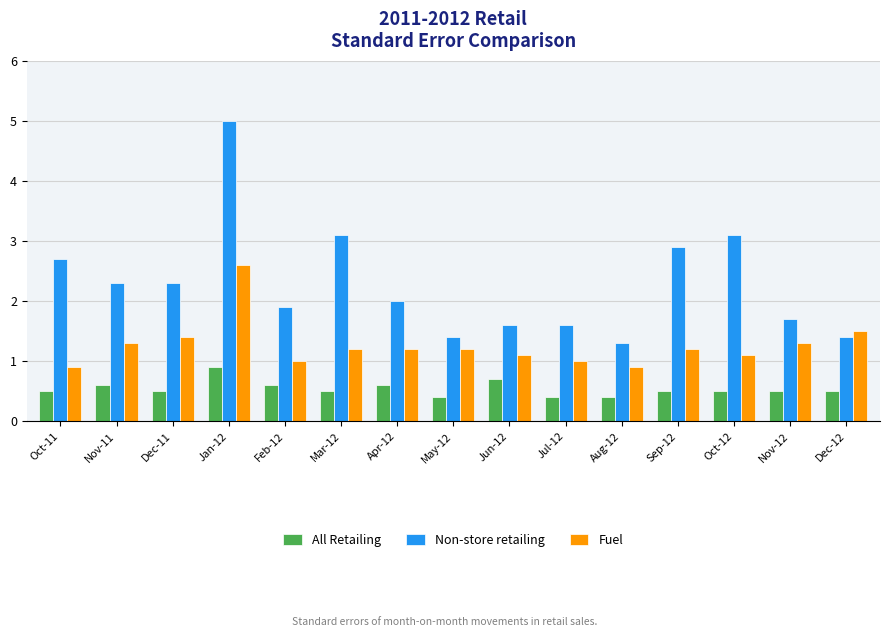

Reading left to right, list all the values displayed in this chart.

All Retailing: Oct-11=0.5	Nov-11=0.6	Dec-11=0.5	Jan-12=0.9	Feb-12=0.6	Mar-12=0.5	Apr-12=0.6	May-12=0.4	Jun-12=0.7	Jul-12=0.4	Aug-12=0.4	Sep-12=0.5	Oct-12=0.5	Nov-12=0.5	Dec-12=0.5
Non-store retailing: Oct-11=2.7	Nov-11=2.3	Dec-11=2.3	Jan-12=5.0	Feb-12=1.9	Mar-12=3.1	Apr-12=2.0	May-12=1.4	Jun-12=1.6	Jul-12=1.6	Aug-12=1.3	Sep-12=2.9	Oct-12=3.1	Nov-12=1.7	Dec-12=1.4
Fuel: Oct-11=0.9	Nov-11=1.3	Dec-11=1.4	Jan-12=2.6	Feb-12=1.0	Mar-12=1.2	Apr-12=1.2	May-12=1.2	Jun-12=1.1	Jul-12=1.0	Aug-12=0.9	Sep-12=1.2	Oct-12=1.1	Nov-12=1.3	Dec-12=1.5